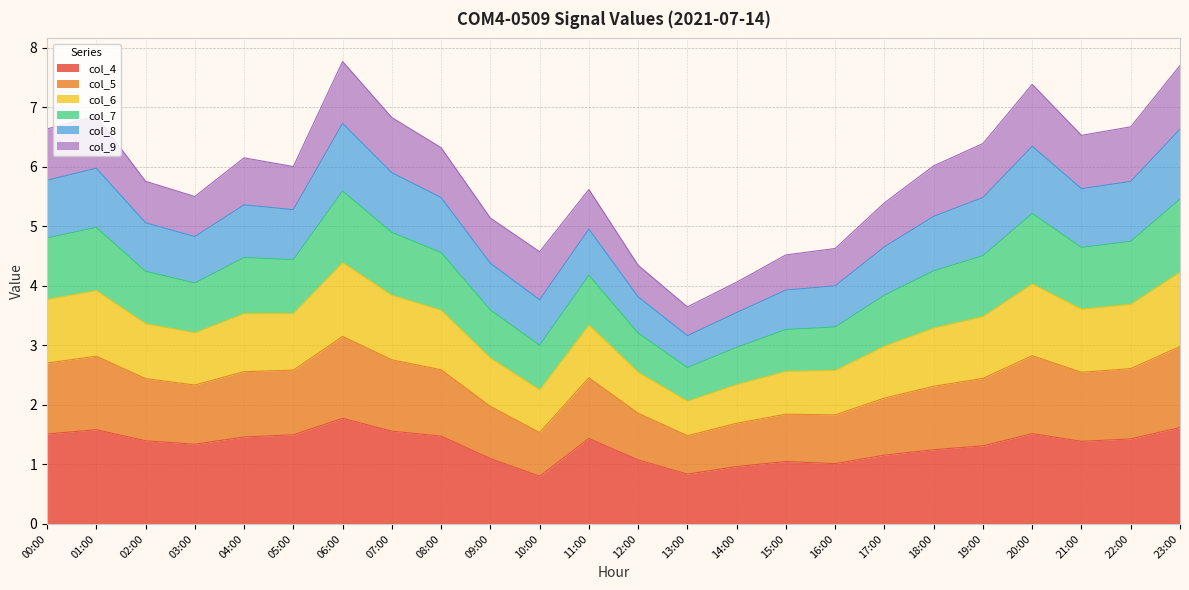

What is the maximum value for col_4?

1.8